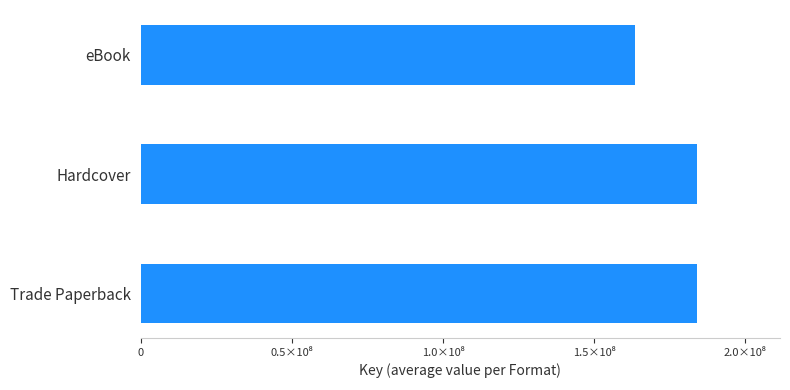

Are the bars horizontal?

Yes